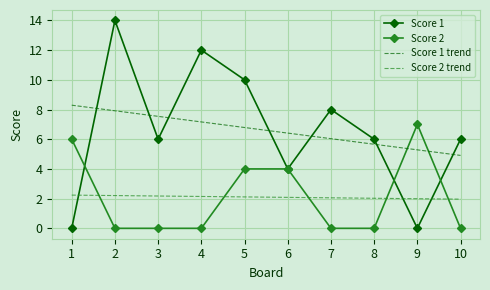

True or false: Score 1 trend has a value of 1.7 at 4.

False